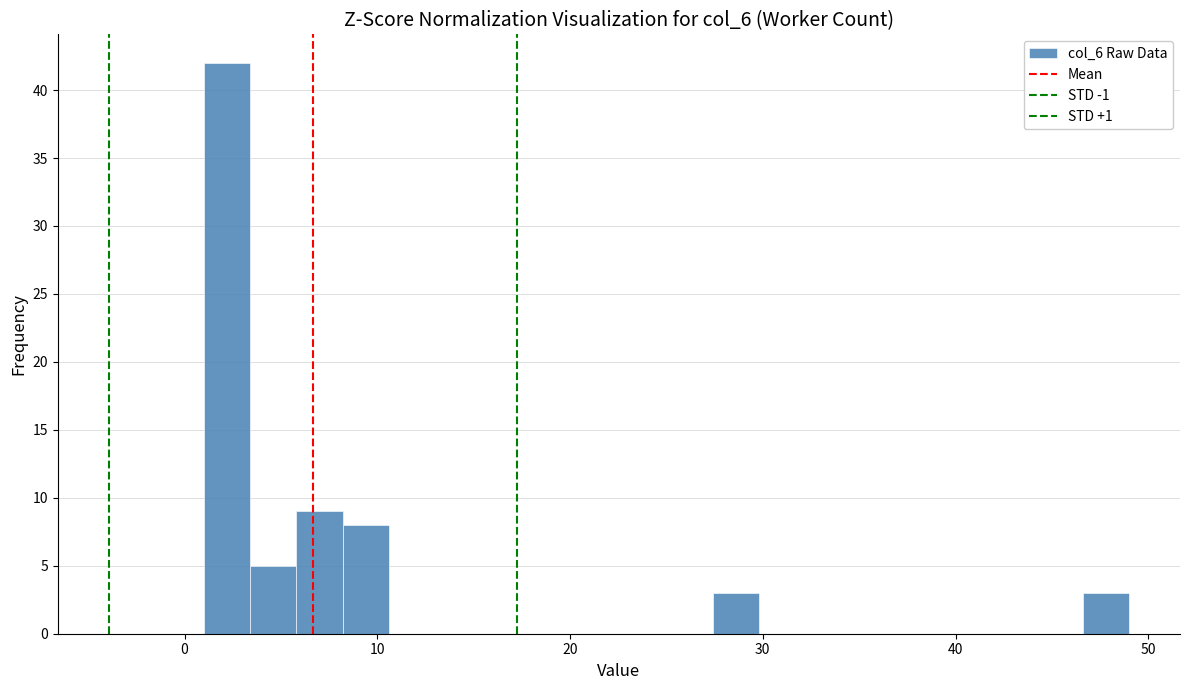

Read against the x-axis, roughly where is the centre of the tallest bar?

2